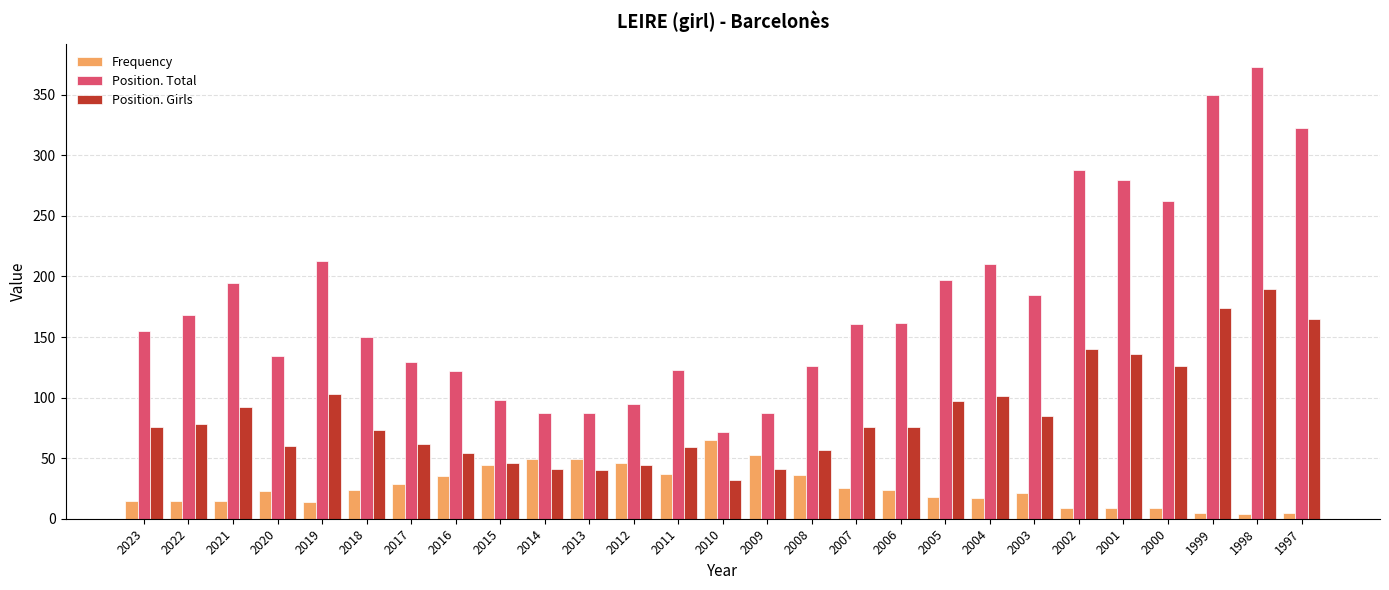

How many groups of bars are there?

27